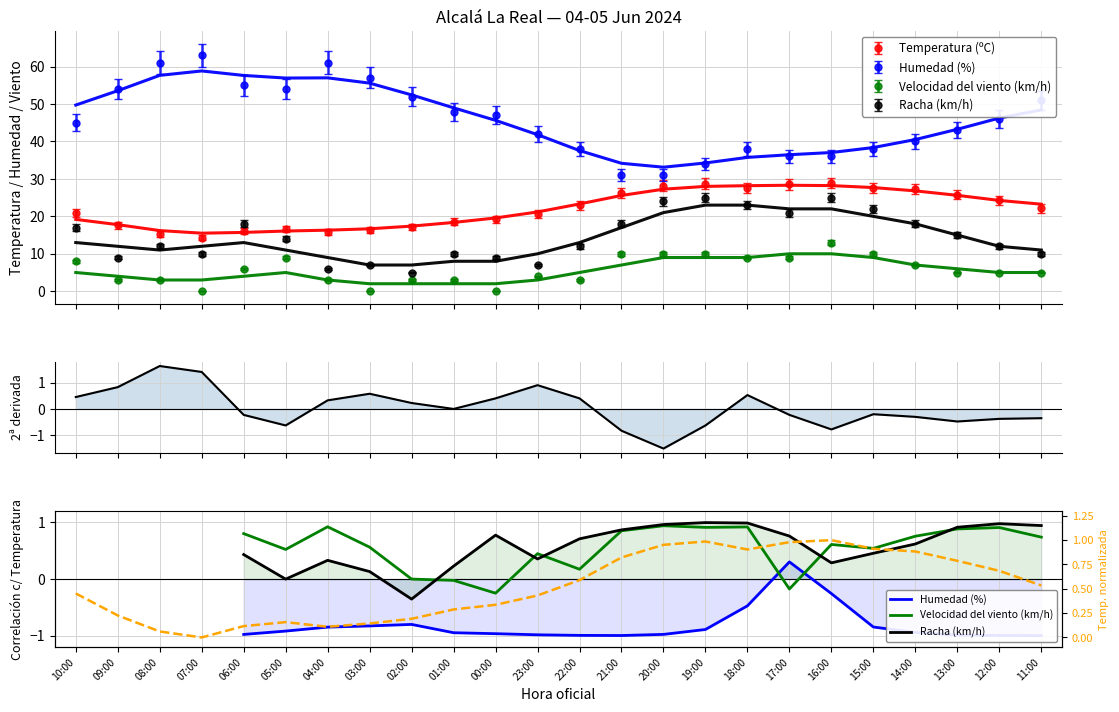

What is the total value across all series at 11:00?

0.3